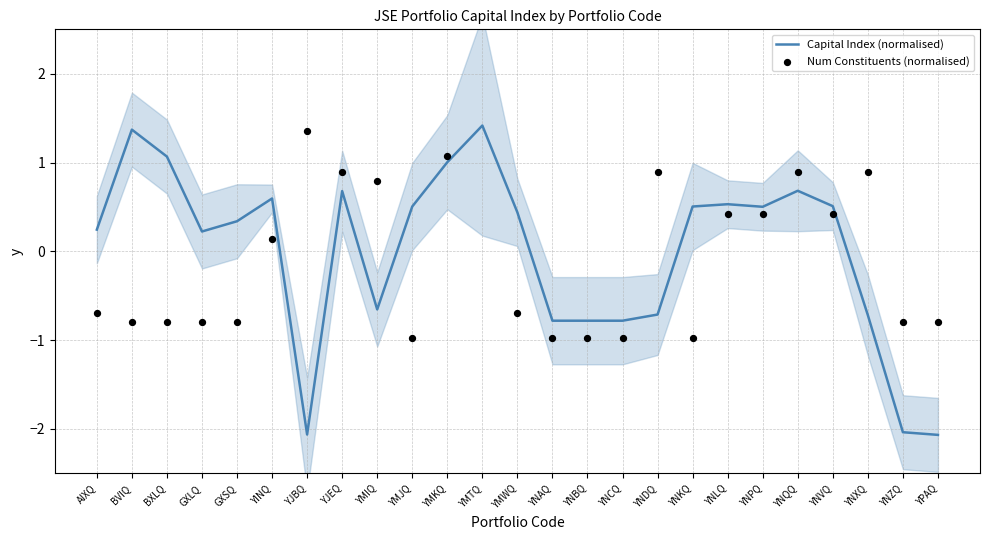

What are all the series names shown in the legend?

Capital Index (normalised), Num Constituents (normalised)